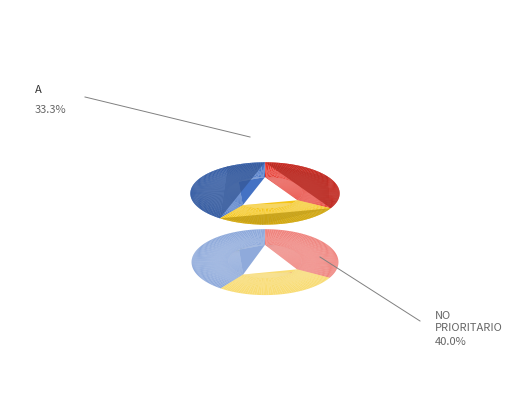

Which has a higher value, NO PRIORITARIO or A?

NO PRIORITARIO